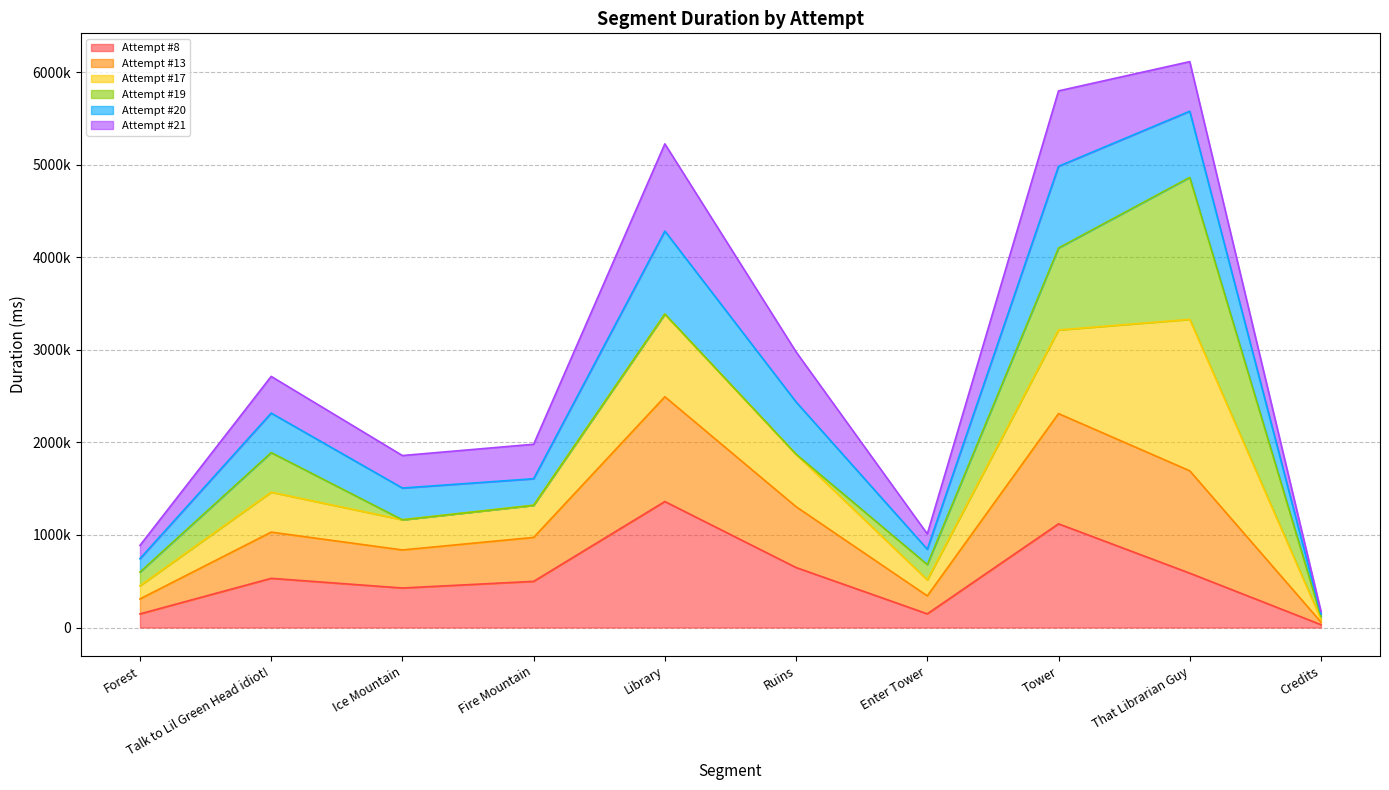

Where does the Attempt #8 series first go above 531557?

Library